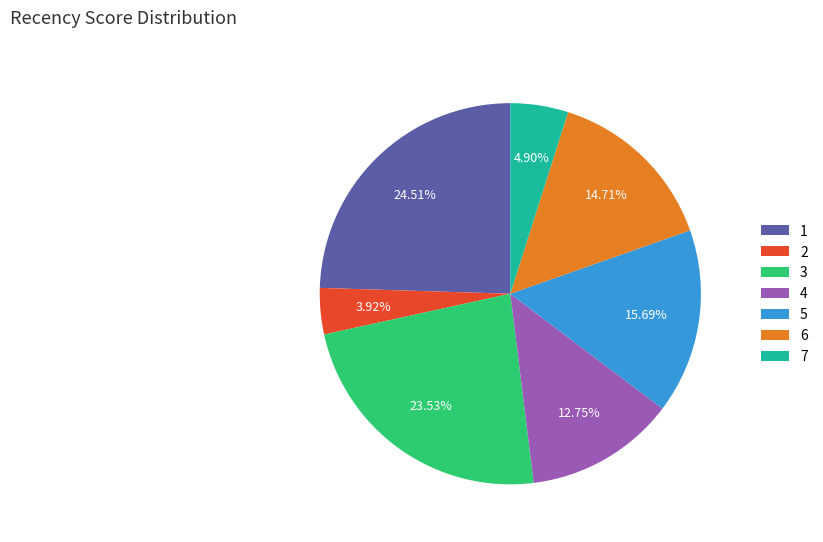

How much of the chart is everything except 7?

95.1%